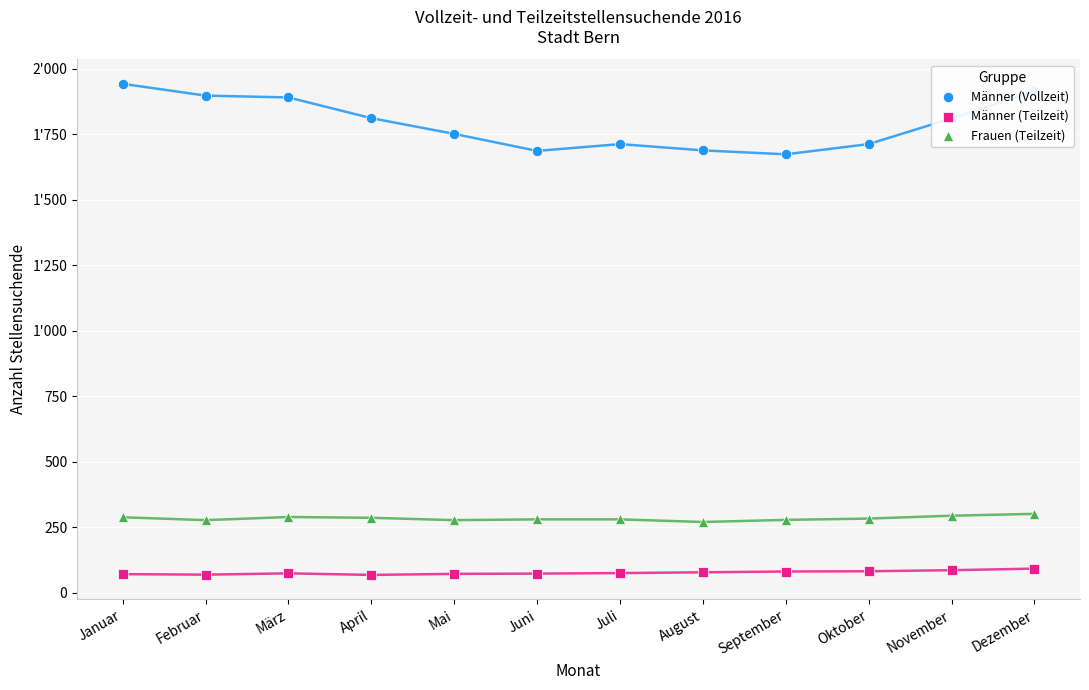

Which series has the widest spread of Y values?

Männer (Vollzeit)